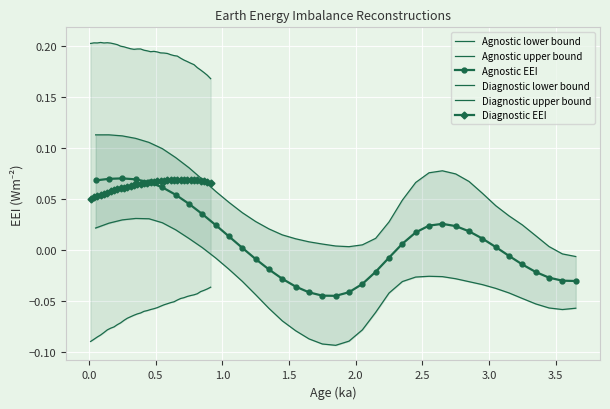

True or false: Agnostic EEI has more than 1 interior local peaks.

True